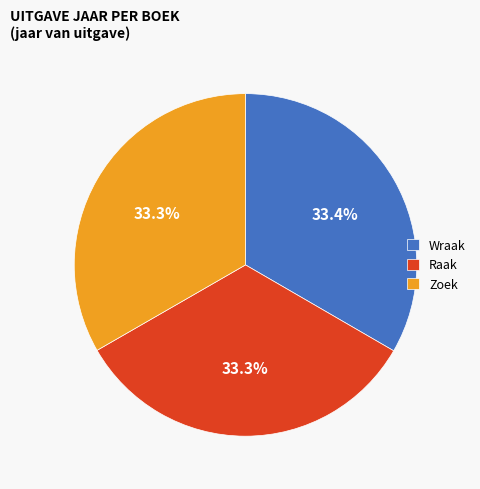

What percentage is the Raak slice, to the nearest percent?

33%